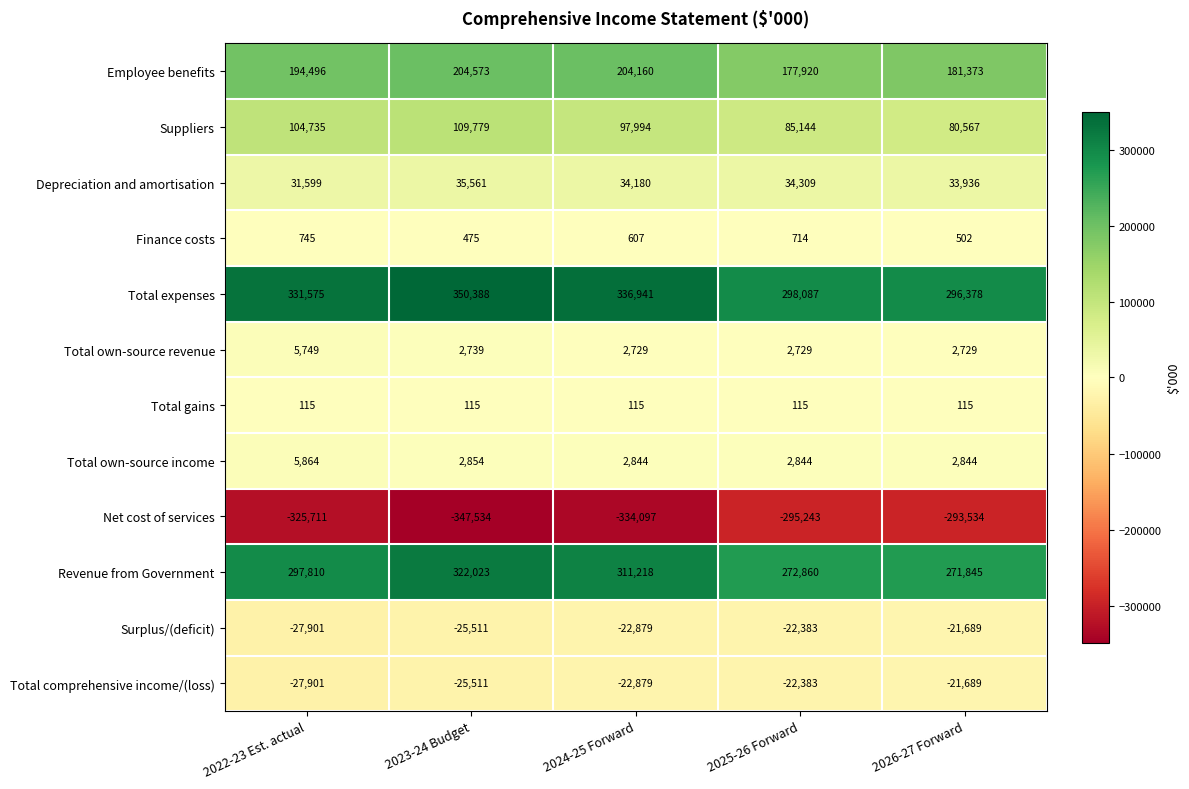

How many distinct data groups are displayed?

12